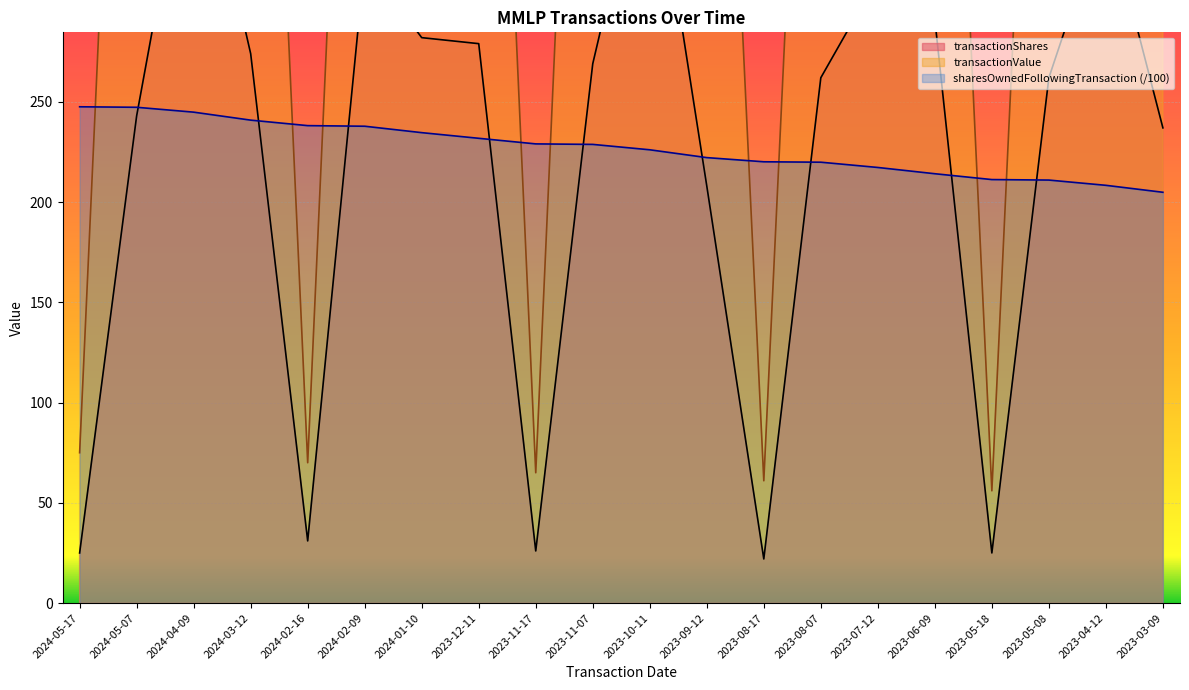

How many series are shown in this chart?

3